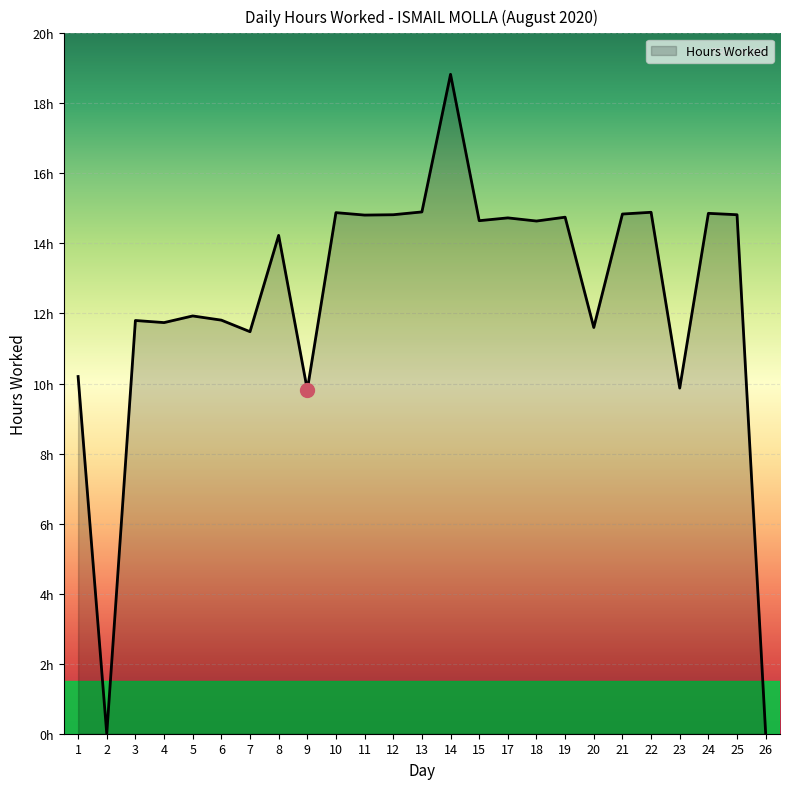

What is the greatest value displayed?

18.8